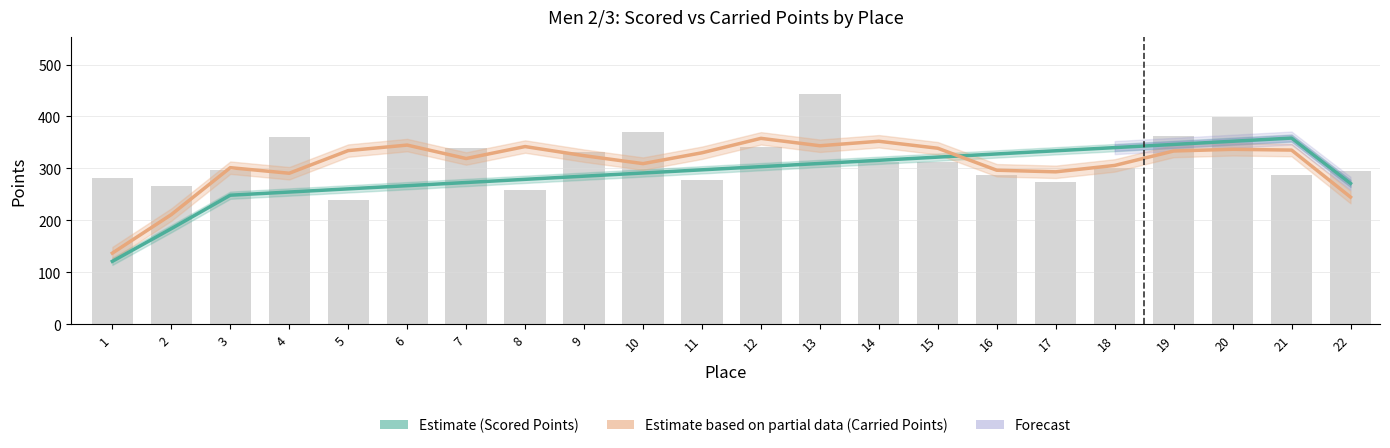

At which category is the sum across all series the highest?

21